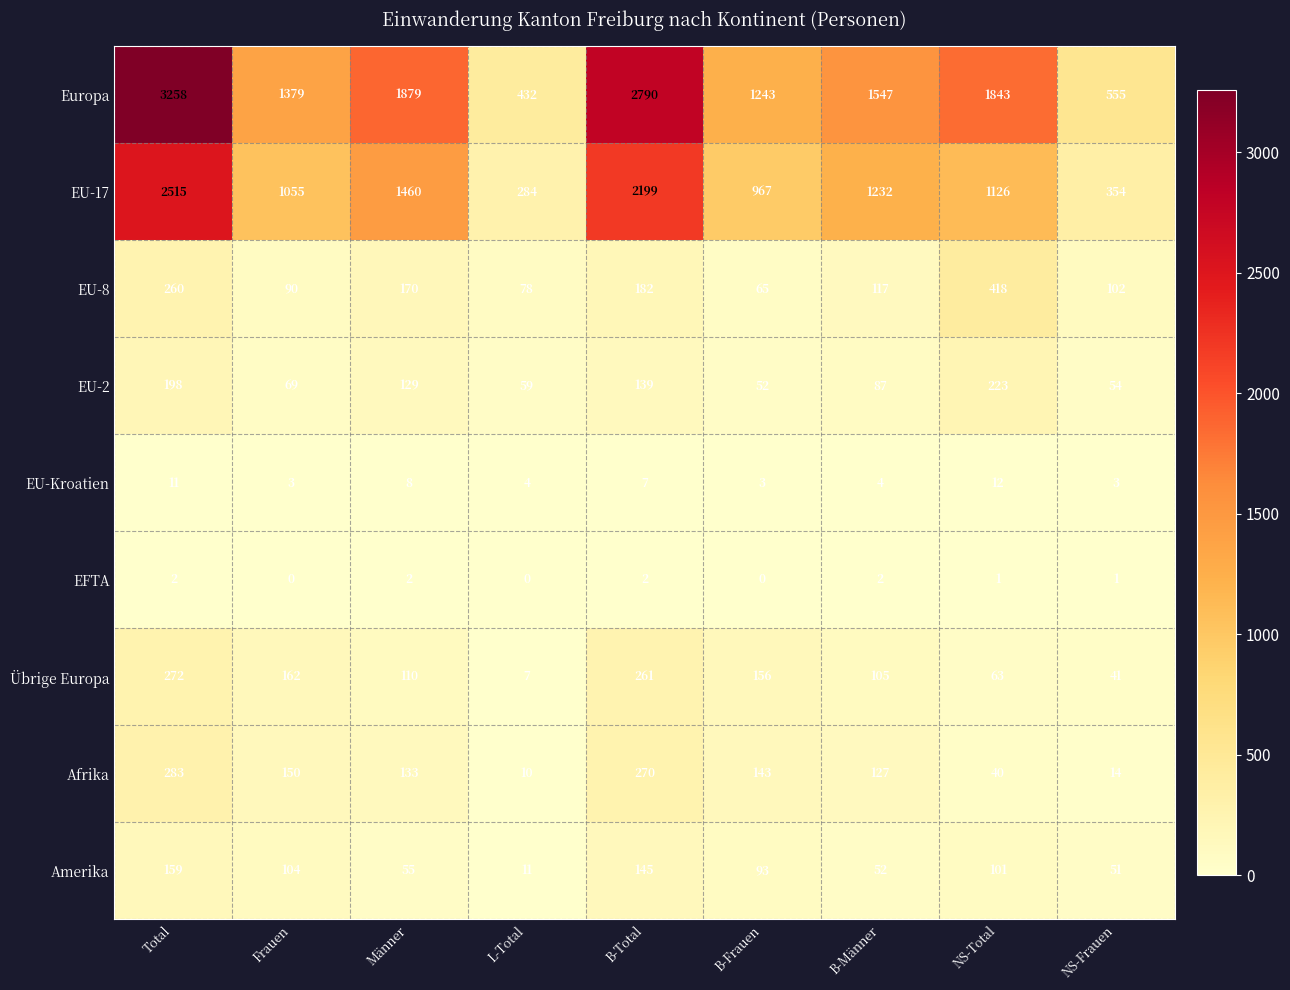

Rank the series at B-Frauen from highest to lowest value.

Europa, EU-17, Übrige Europa, Afrika, Amerika, EU-8, EU-2, EU-Kroatien, EFTA